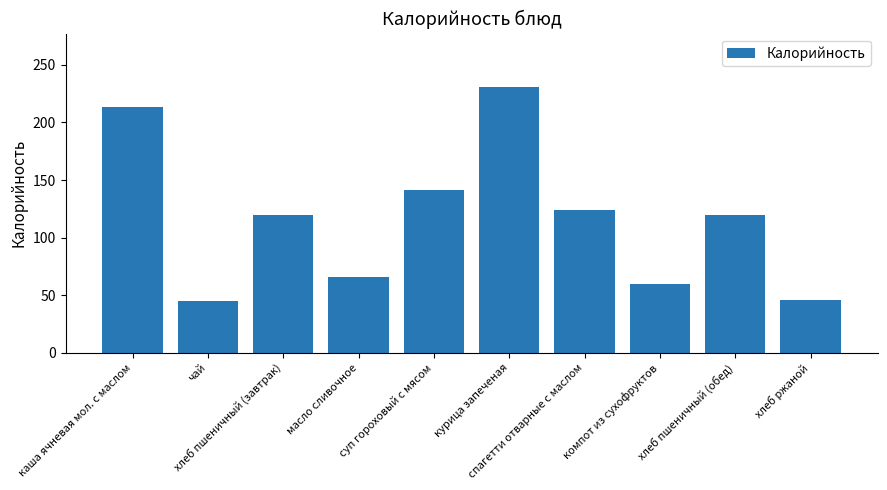

What is the difference between the maximum and minimum values?

186